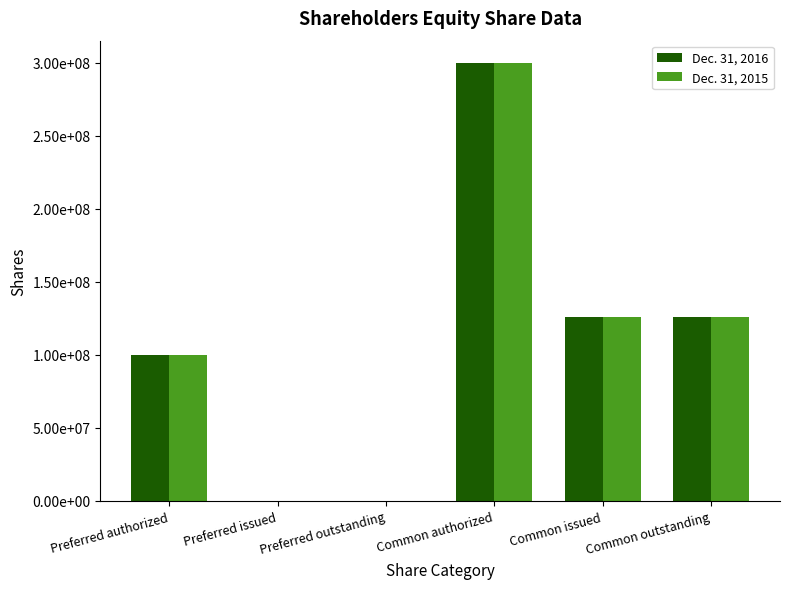

Which series has the largest range (max minus min)?

Dec. 31, 2016